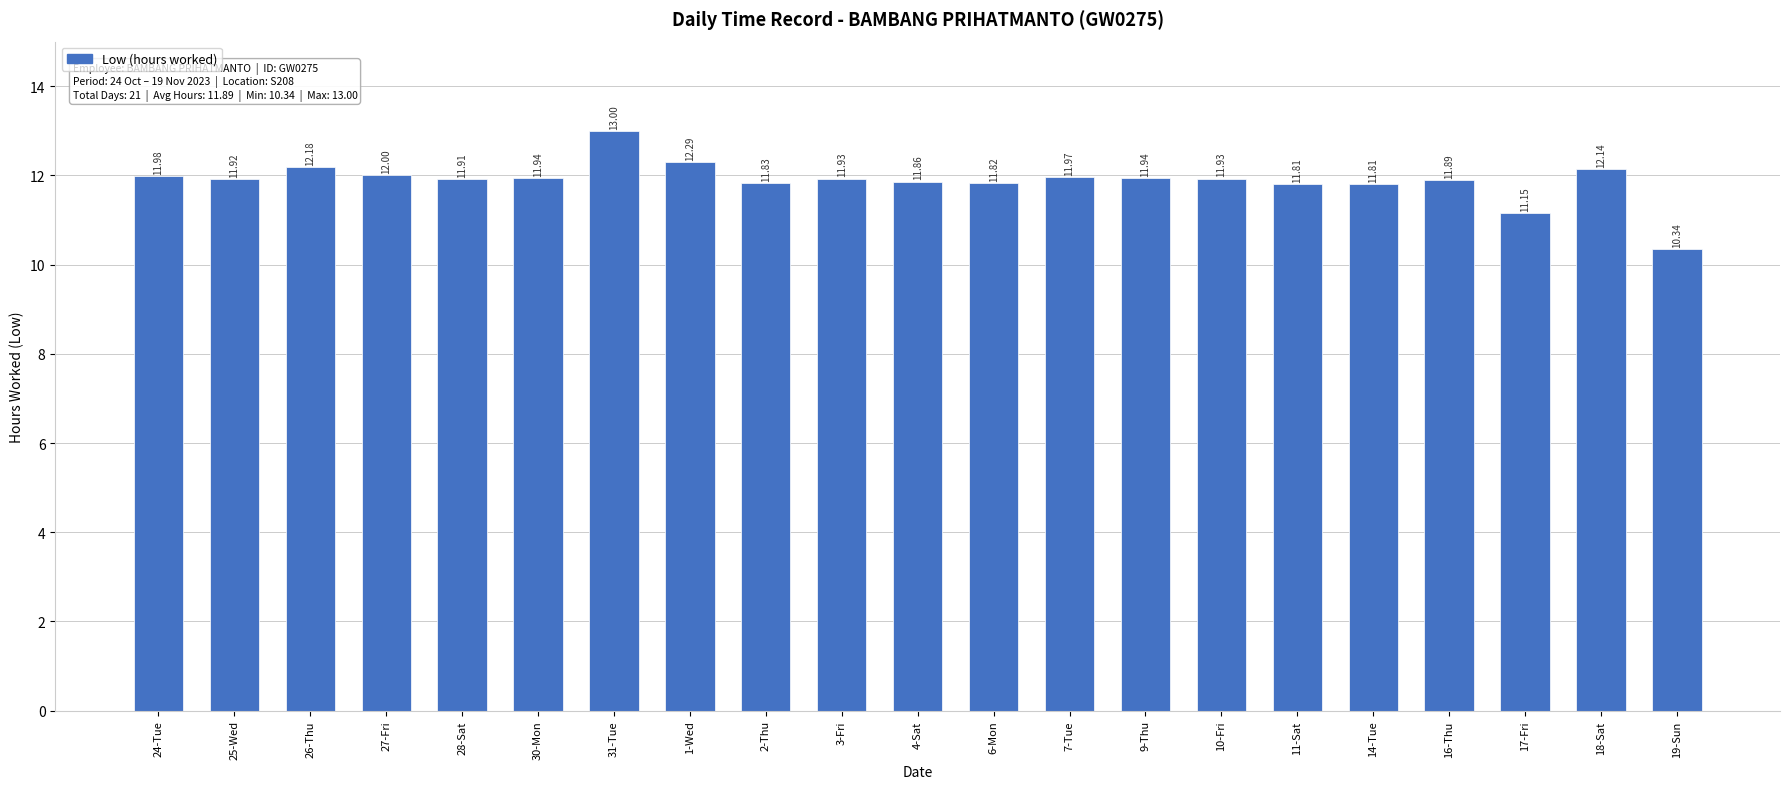

What is the label of the 14th bar from the left?

9-Thu